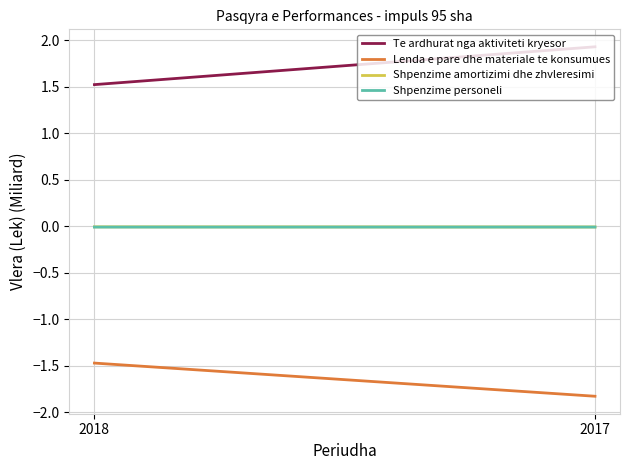

Which series changed the most between 2018 and 2017?

Te ardhurat nga aktiviteti kryesor